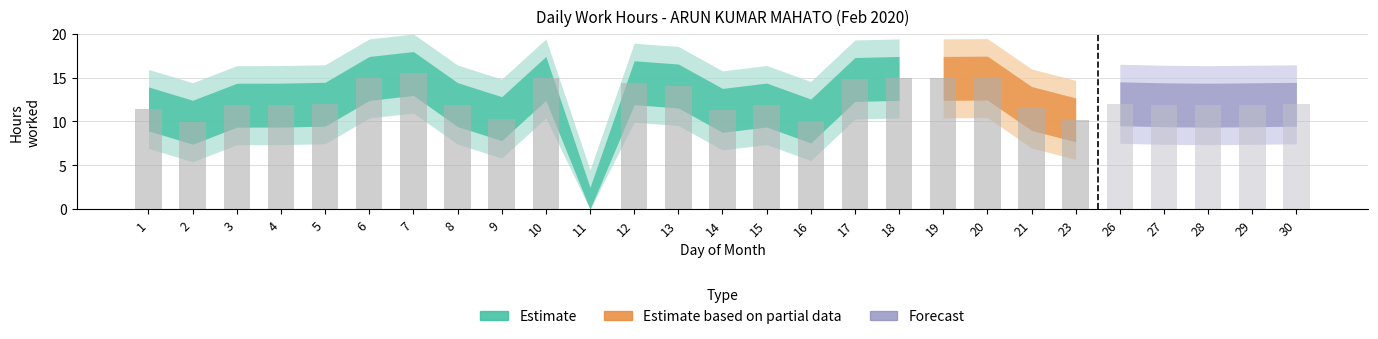

Does the chart contain stacked bars?

No